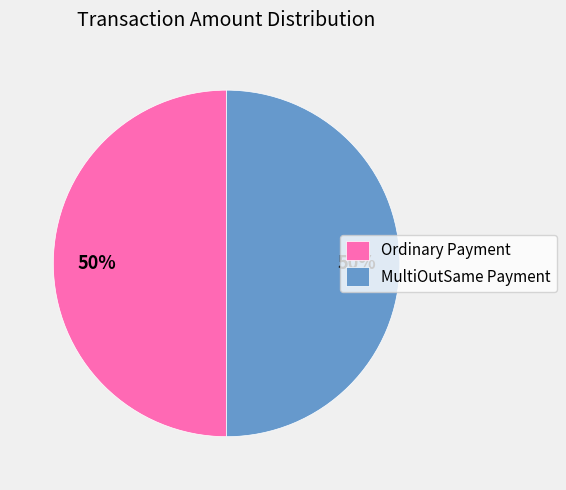

To the nearest percent, what percentage of the pie is MultiOutSame Payment?

50%